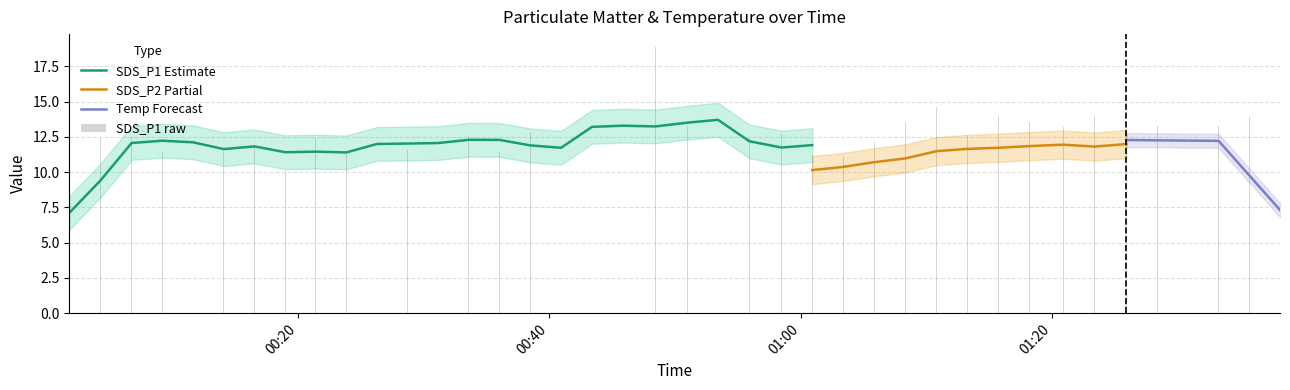

What is the average value of the SDS_P1 series?

12.7